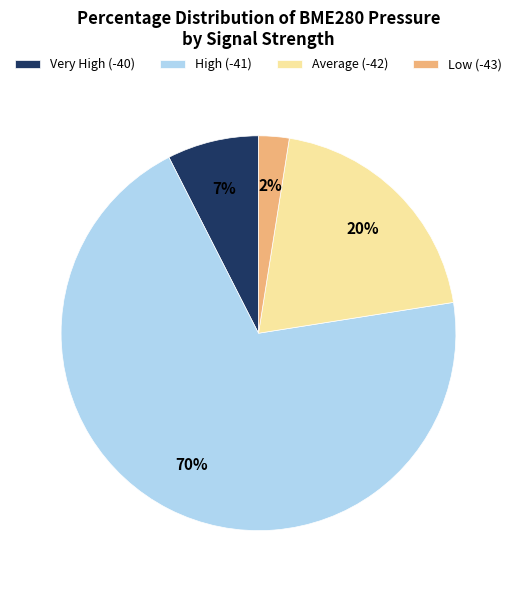

Approximately how many times larger is the value at High (-41) compared to Average (-42)?

3.5